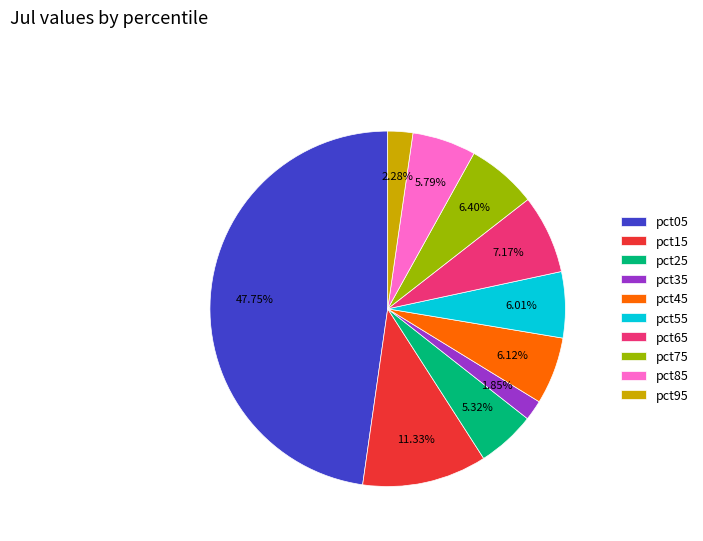

Count the number of slices in the pie.

10